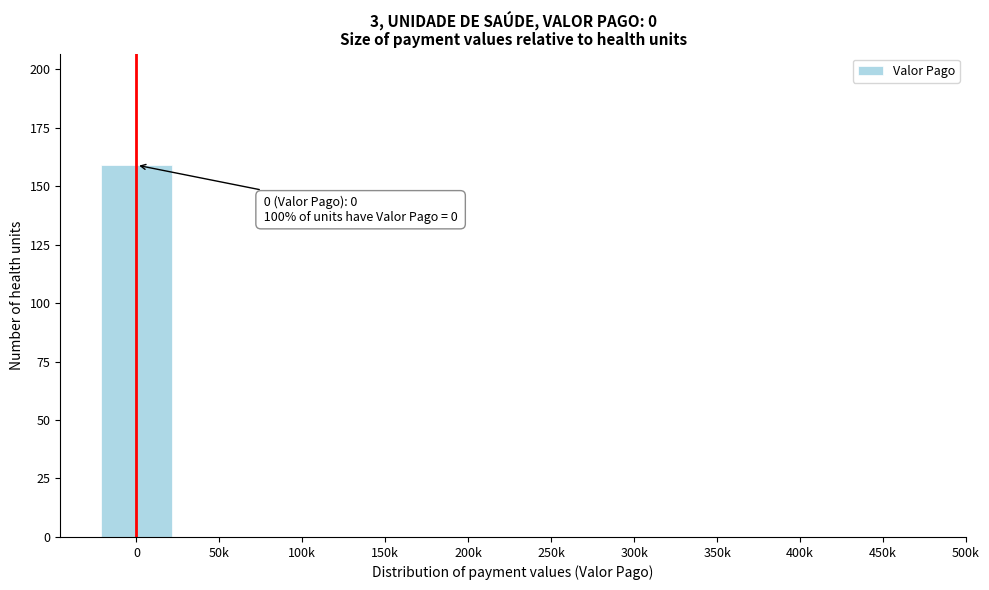

Reading left to right, what are all the values shown in this chart?

0=159	50k=0	100k=0	150k=0	200k=0	250k=0	300k=0	350k=0	400k=0	450k=0